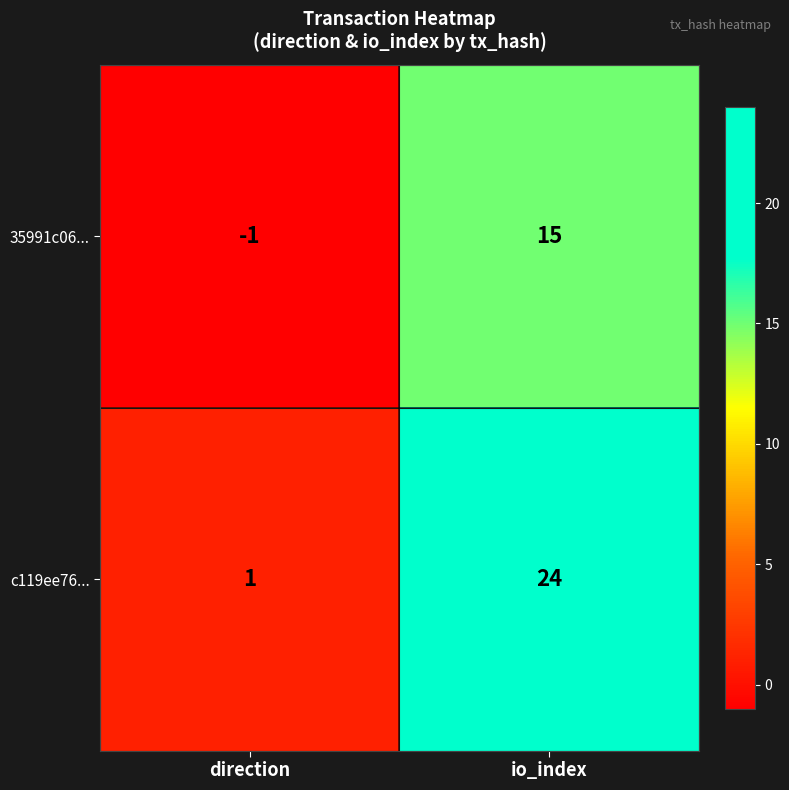

At which category is the sum across all series the highest?

io_index